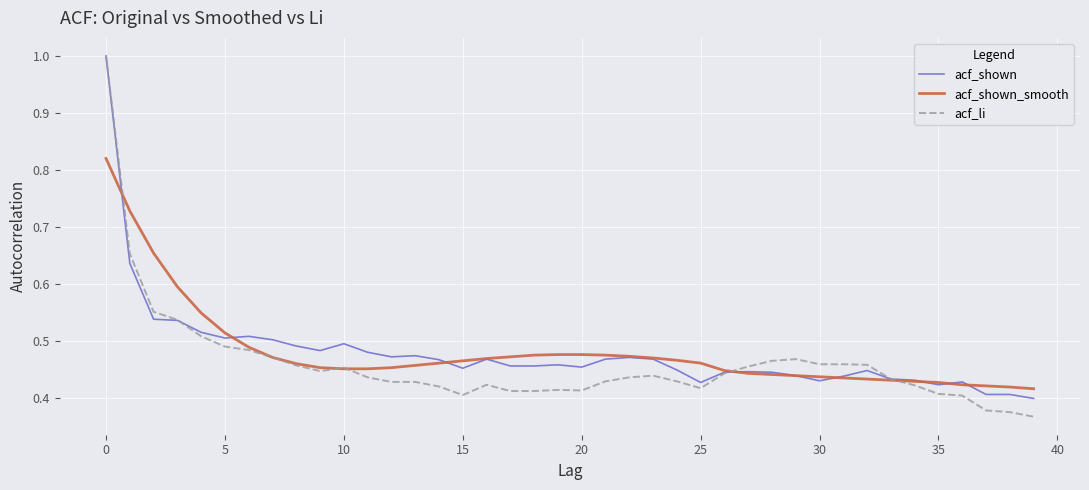

Does the chart have visible grid lines?

Yes